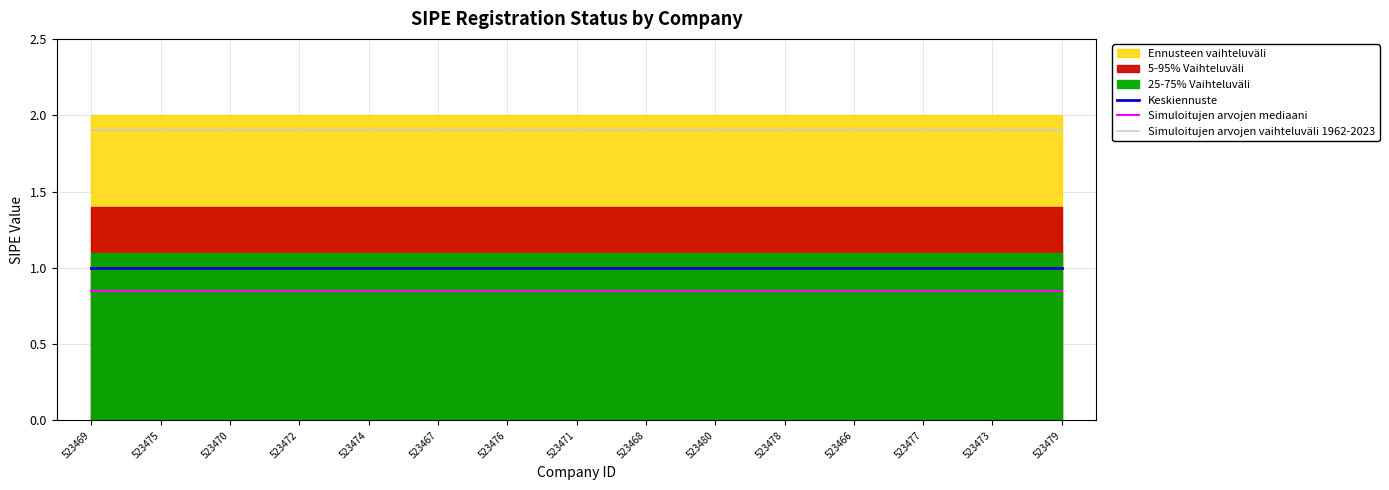

True or false: Keskiennuste has more than 2 points higher than both neighbors.

False